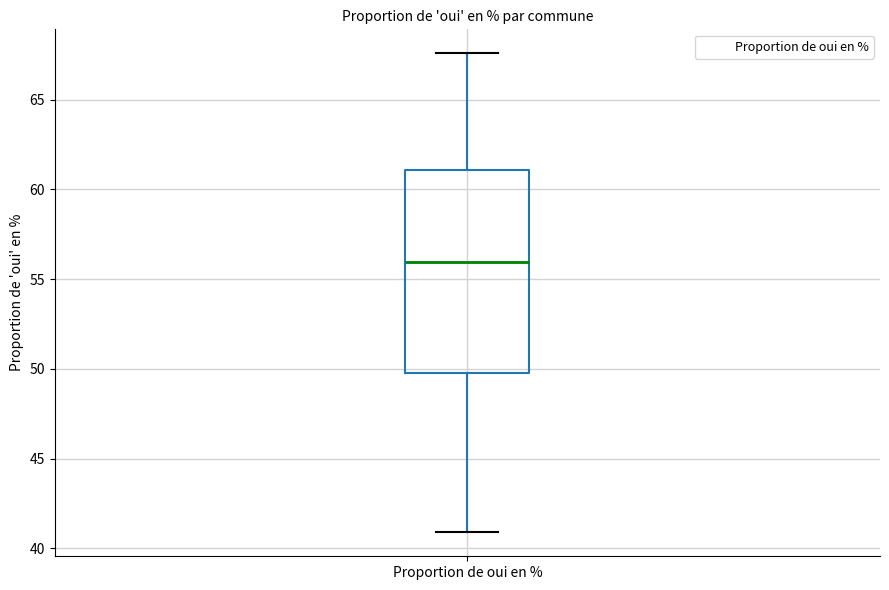

Transcribe this box plot: give where the median line is, the range the box spans, and where the two whiskers end, as read against the y-axis. The values are not printed on the chart, so give them approximately, as read against the axis.

median 56.0, box 50.0 to 61.0, whiskers 41.0 to 67.5